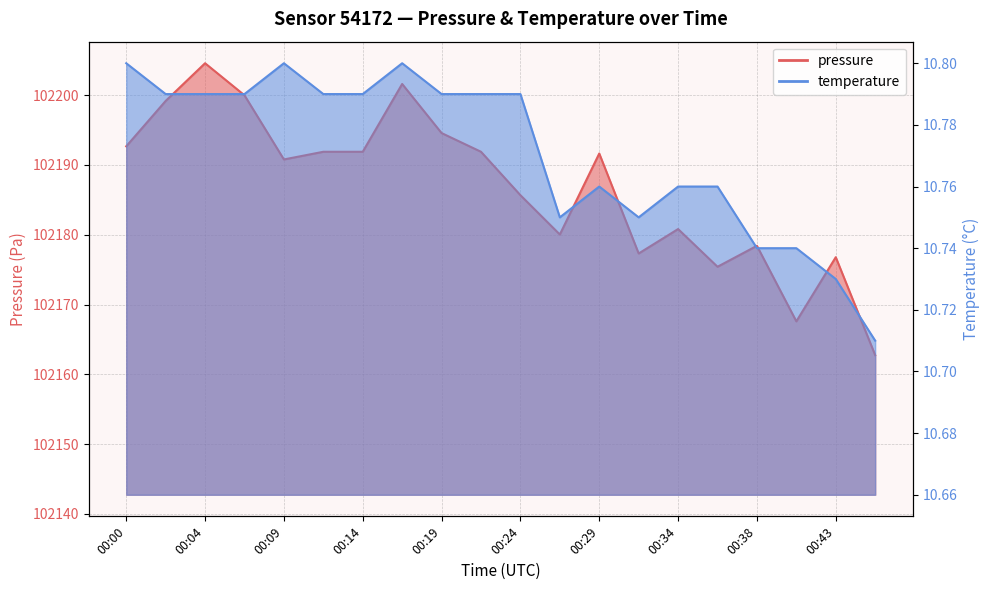

At which category does temperature reach its first local valley?

00:26